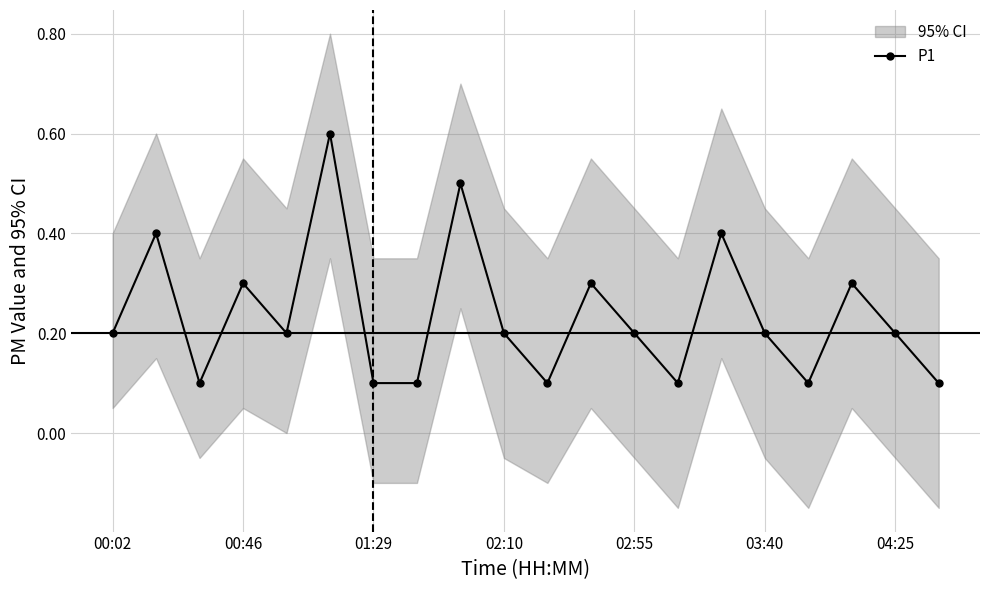

True or false: P1 has more than 0 interior local peaks.

True